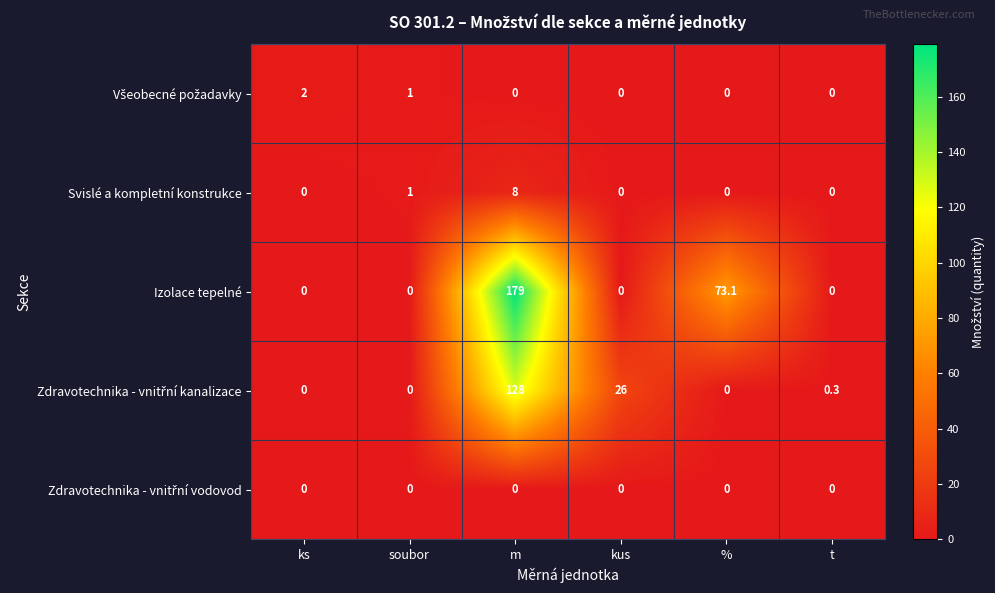

At which category is the sum across all series the highest?

m